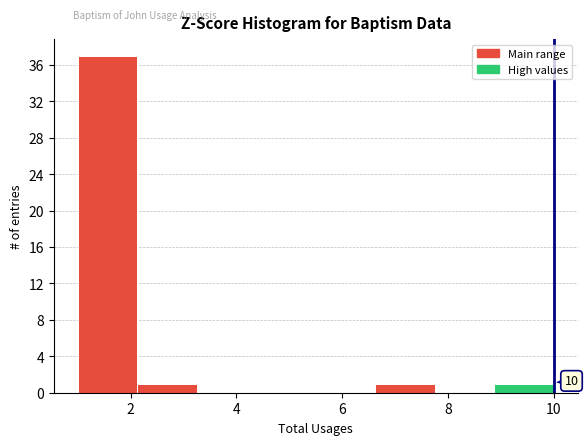

Which range on the x-axis has the tallest bar?

1.0 to 2.2